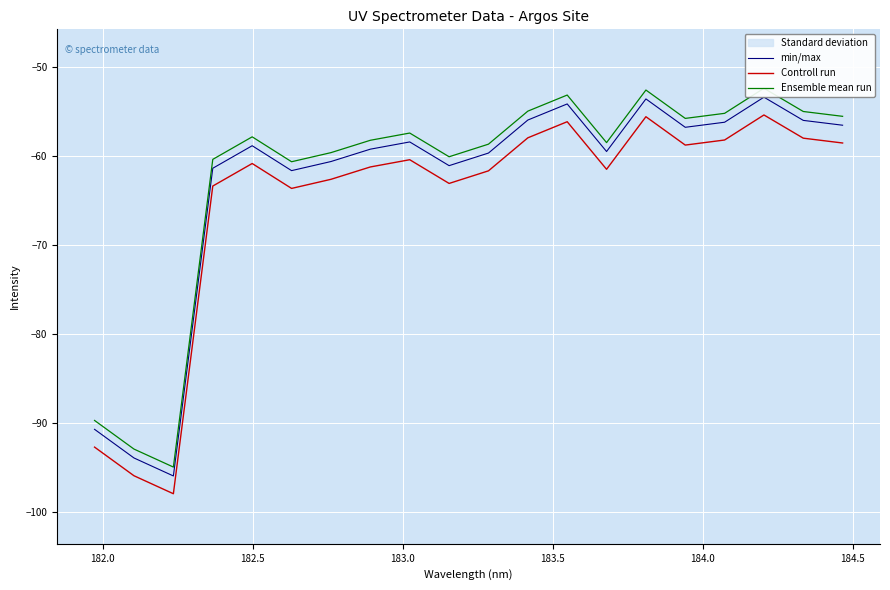

True or false: Controll run and Ensemble mean run cross at least once.

False